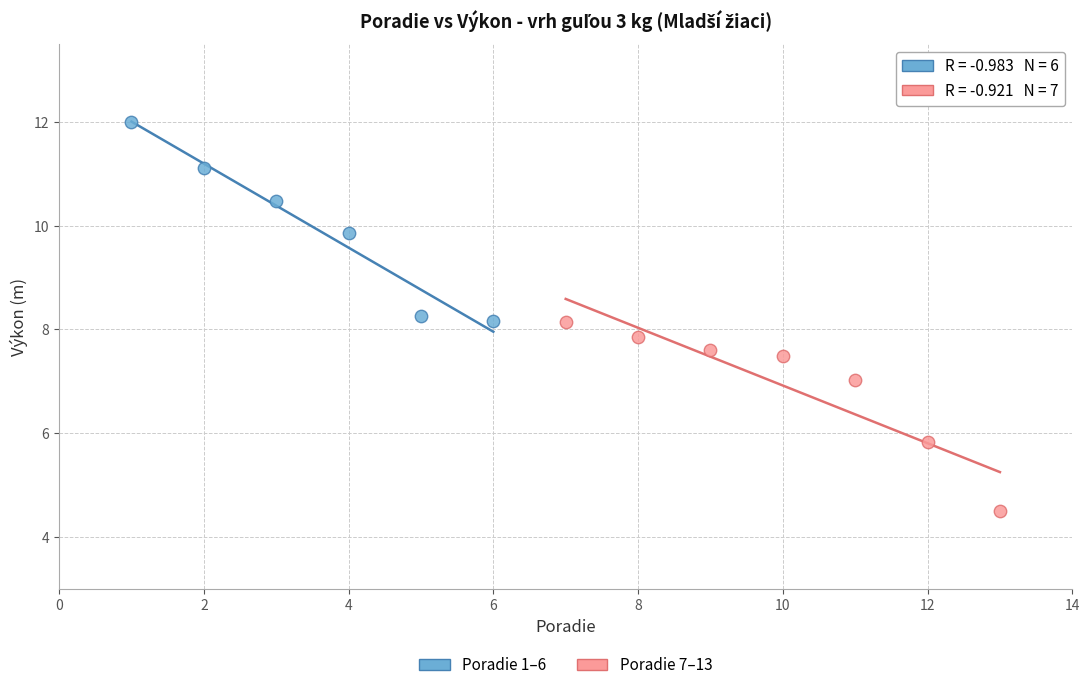

What are all the series names shown in the legend?

Poradie 1–6, Poradie 7–13